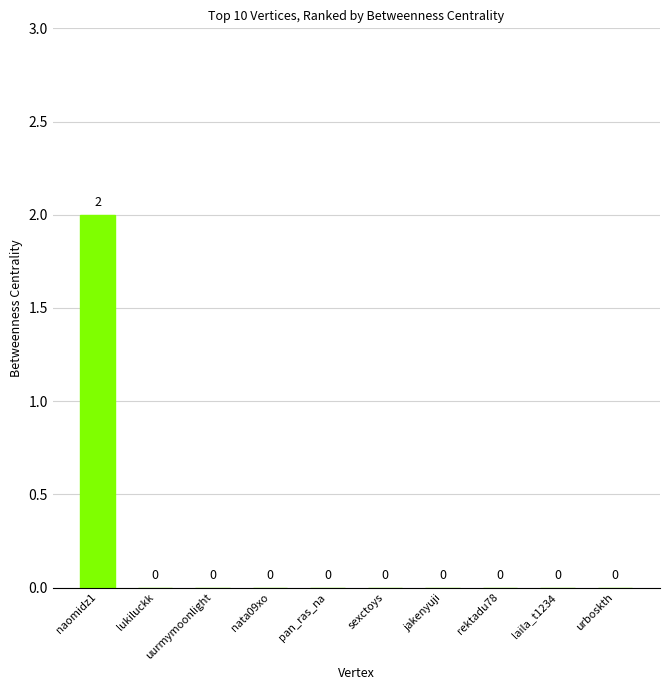

The value at nata09xo is -1. True or false?

False